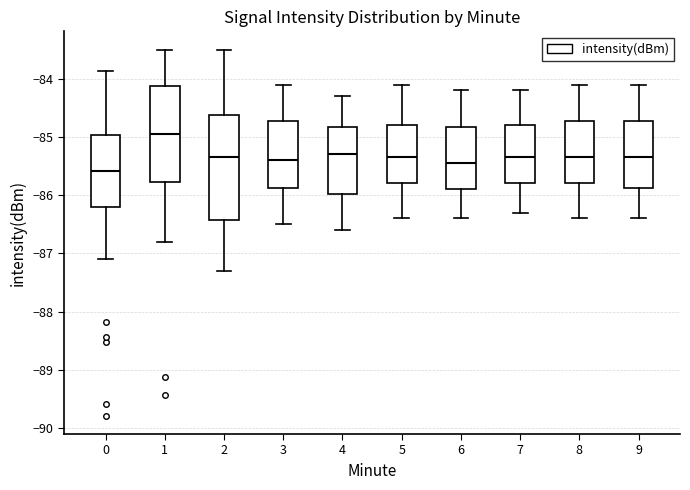

Reading left to right, transcribe this box plot: for each box, give where its median line is, the range the box spans, and where its two whiskers end, as read against the y-axis. The values are not printed on the chart, so give them approximately, as read against the axis.

0: median -85.6, box -86.2 to -85.0, whiskers -87.1 to -83.9
1: median -85.0, box -85.8 to -84.1, whiskers -86.8 to -83.5
2: median -85.3, box -86.4 to -84.6, whiskers -87.3 to -83.5
3: median -85.4, box -85.9 to -84.7, whiskers -86.5 to -84.1
4: median -85.3, box -86.0 to -84.8, whiskers -86.6 to -84.3
5: median -85.3, box -85.8 to -84.8, whiskers -86.4 to -84.1
6: median -85.4, box -85.9 to -84.8, whiskers -86.4 to -84.2
7: median -85.3, box -85.8 to -84.8, whiskers -86.3 to -84.2
8: median -85.3, box -85.8 to -84.7, whiskers -86.4 to -84.1
9: median -85.3, box -85.9 to -84.7, whiskers -86.4 to -84.1